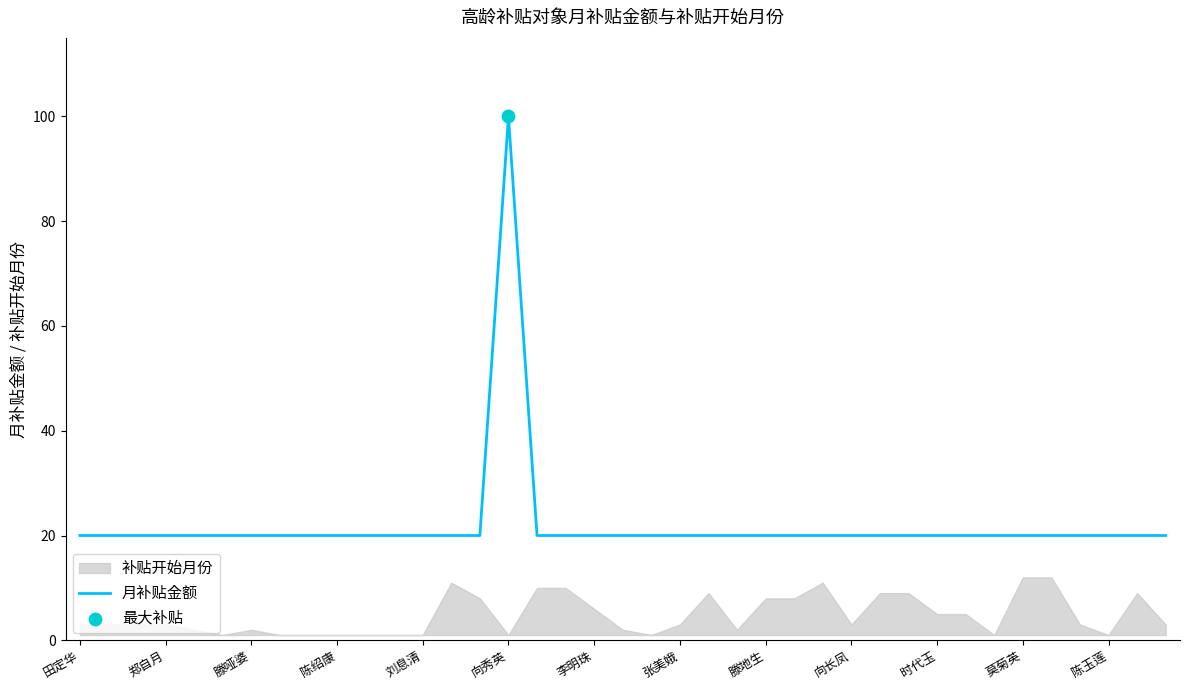

What is the minimum value for 月补贴金额?

20